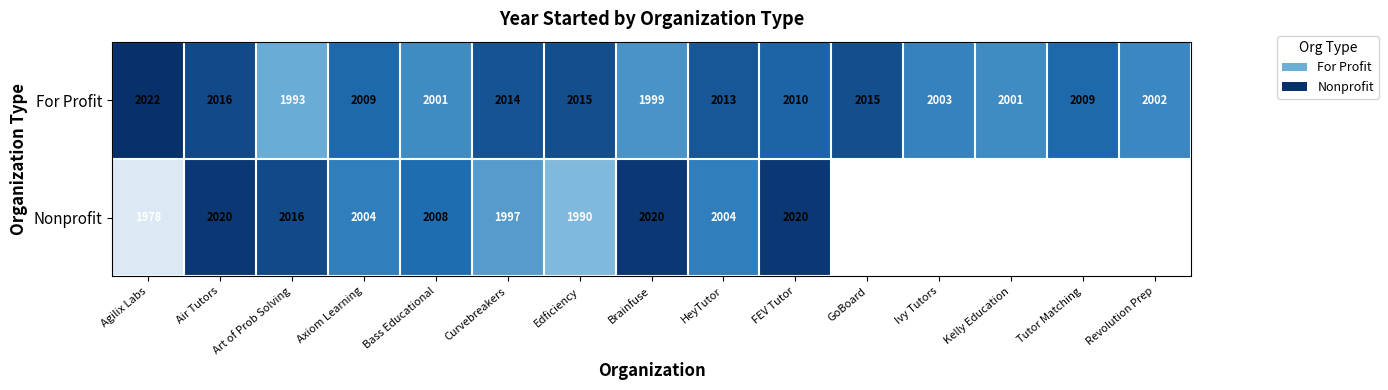

What is the total value across all series at Agilix Labs?

4000